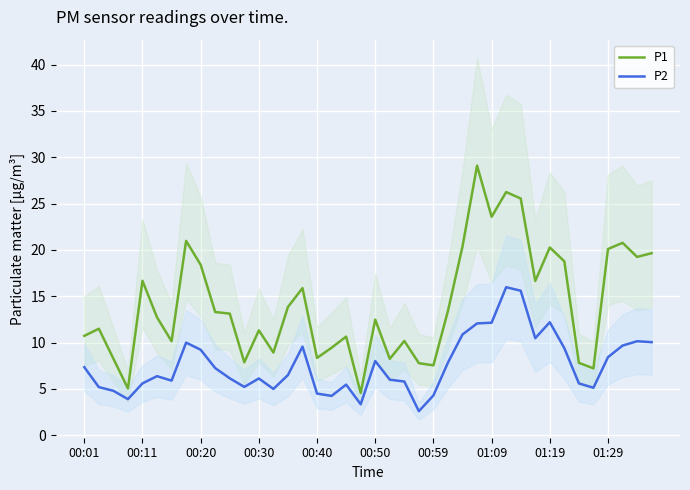

Which series has the largest total across all categories?

P1